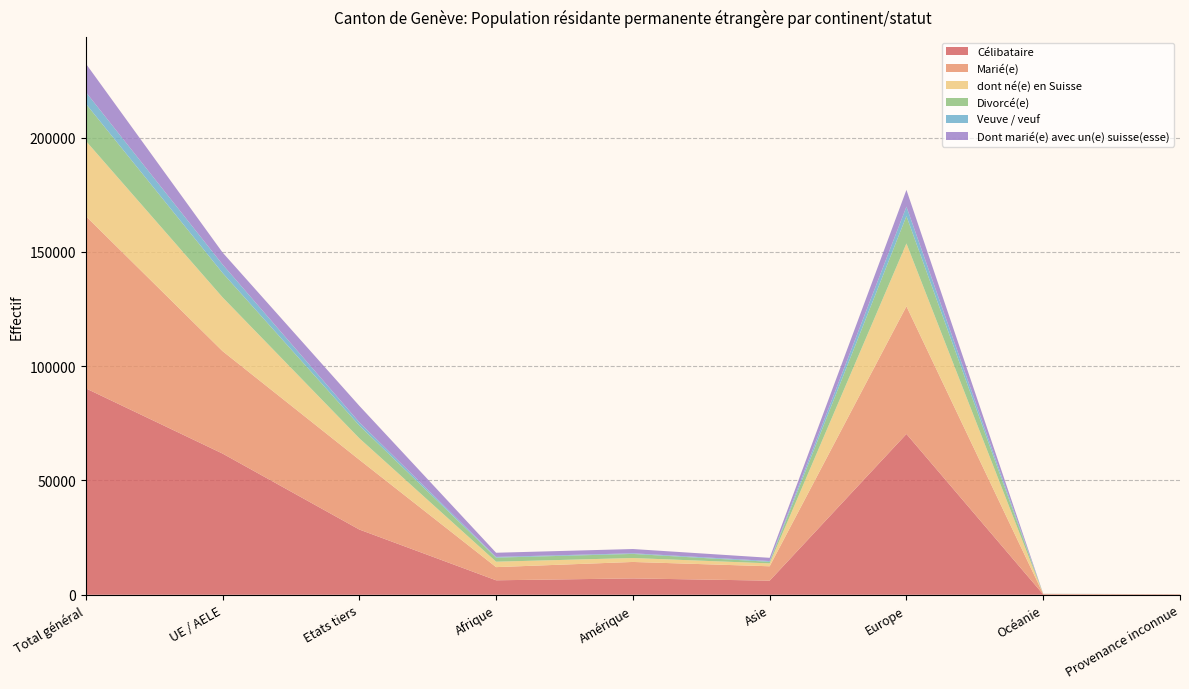

Reading left to right, what are all the values shown in this chart?

Célibataire: 90300	61765	28535	6333	7156	6175	70338	165	133
Marié(e): 75350	44813	30537	5761	7199	6290	55844	181	75
dont né(e) en Suisse: 32924	23537	9387	2374	1722	1264	27492	35	37
Divorcé(e): 16262	10681	5581	1781	1792	682	11967	29	11
Veuve / veuf: 5094	3699	1395	308	277	345	4153	5	6
Dont marié(e) avec un(e) suisse(esse): 12453	5235	7218	1824	1865	1407	7318	33	6